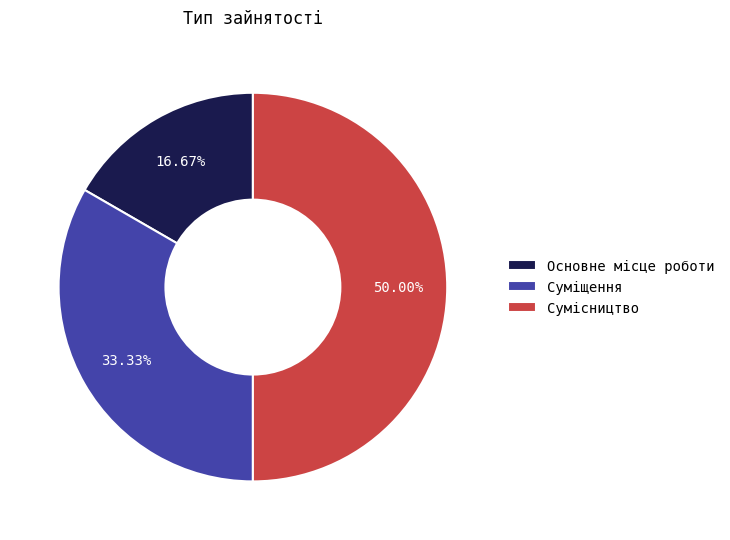

Does Основне місце роботи represent more than half of the total?

No